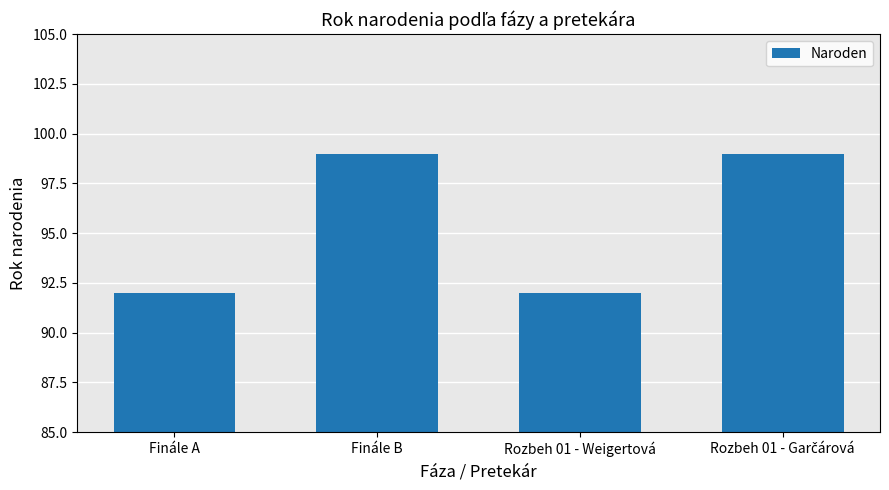

Which has a higher value, Finále B or Rozbeh 01 - Weigertová?

Finále B